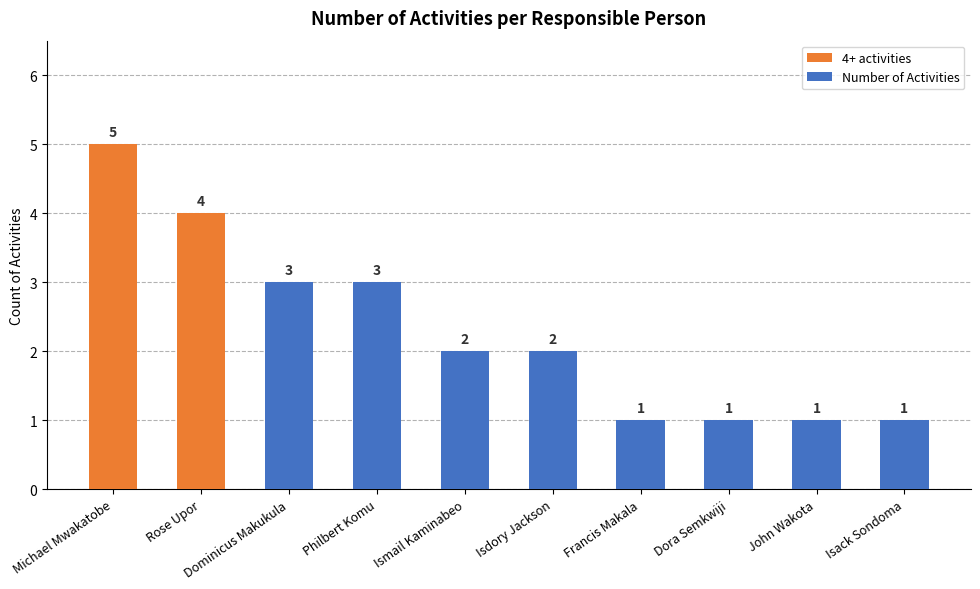

How many categories are shown in the chart?

10